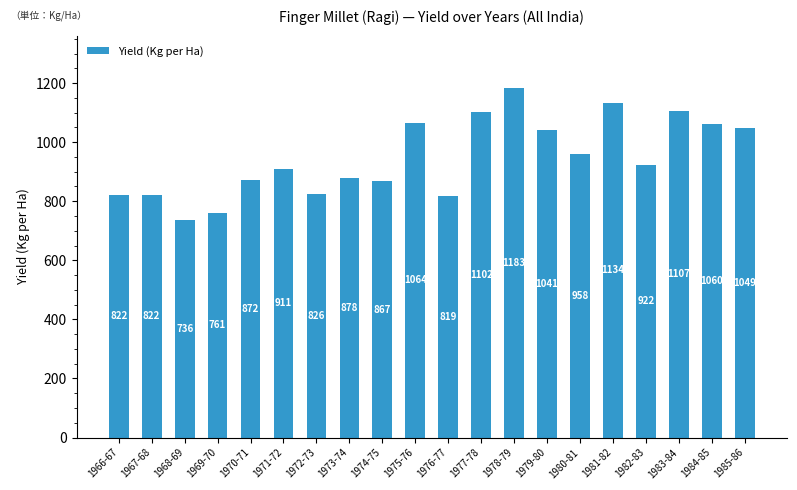

What is the maximum value shown in the chart?

1183.1